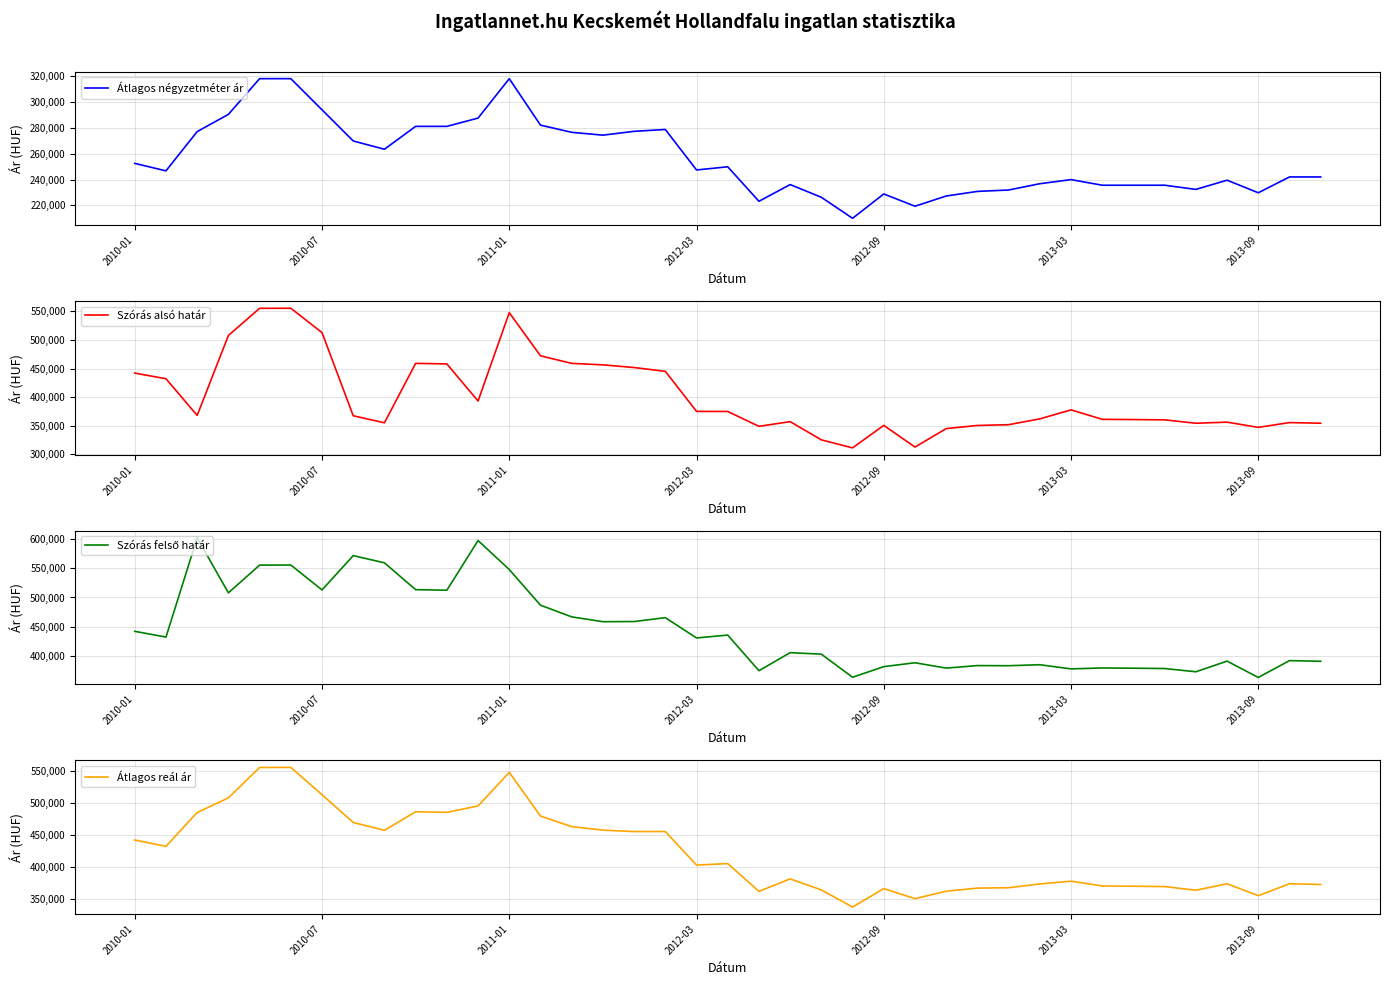

The value of Átlagos négyzetméter ár at 2012-03 is 76419. True or false?

False